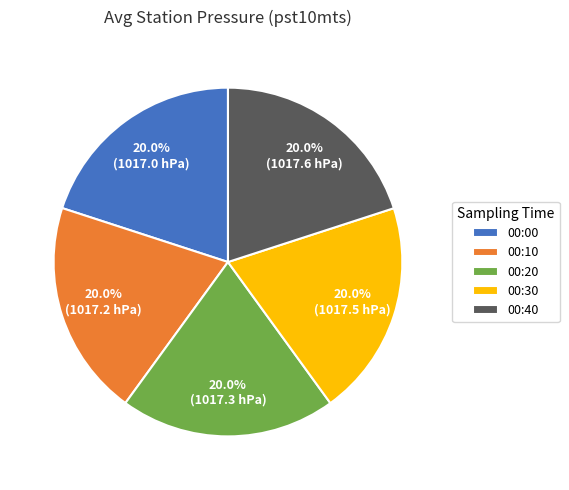

What percentage do 00:20 and 00:10 together represent?

40.0%